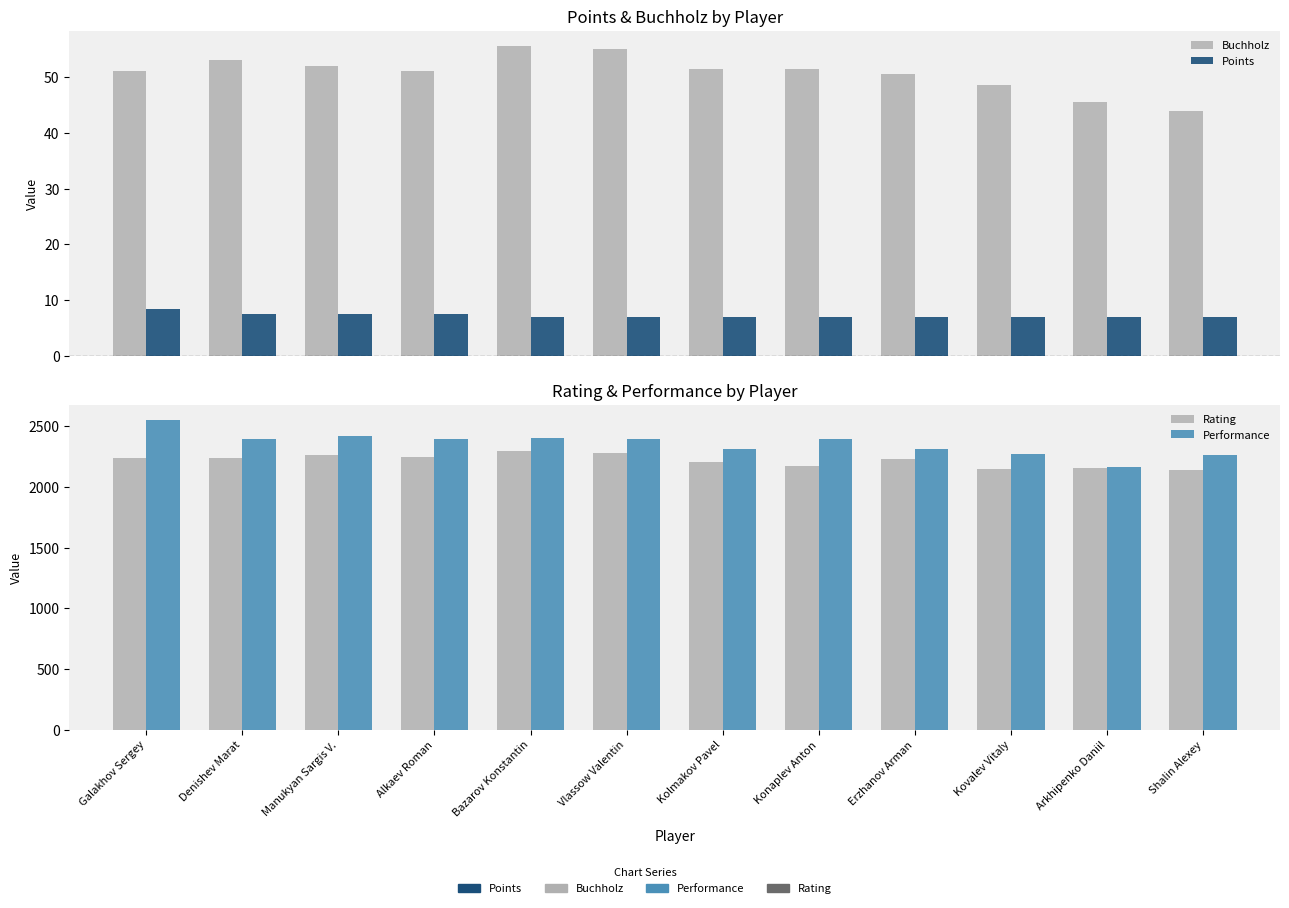

Is it true that Points equals 8.5 at Galakhov Sergey?

True